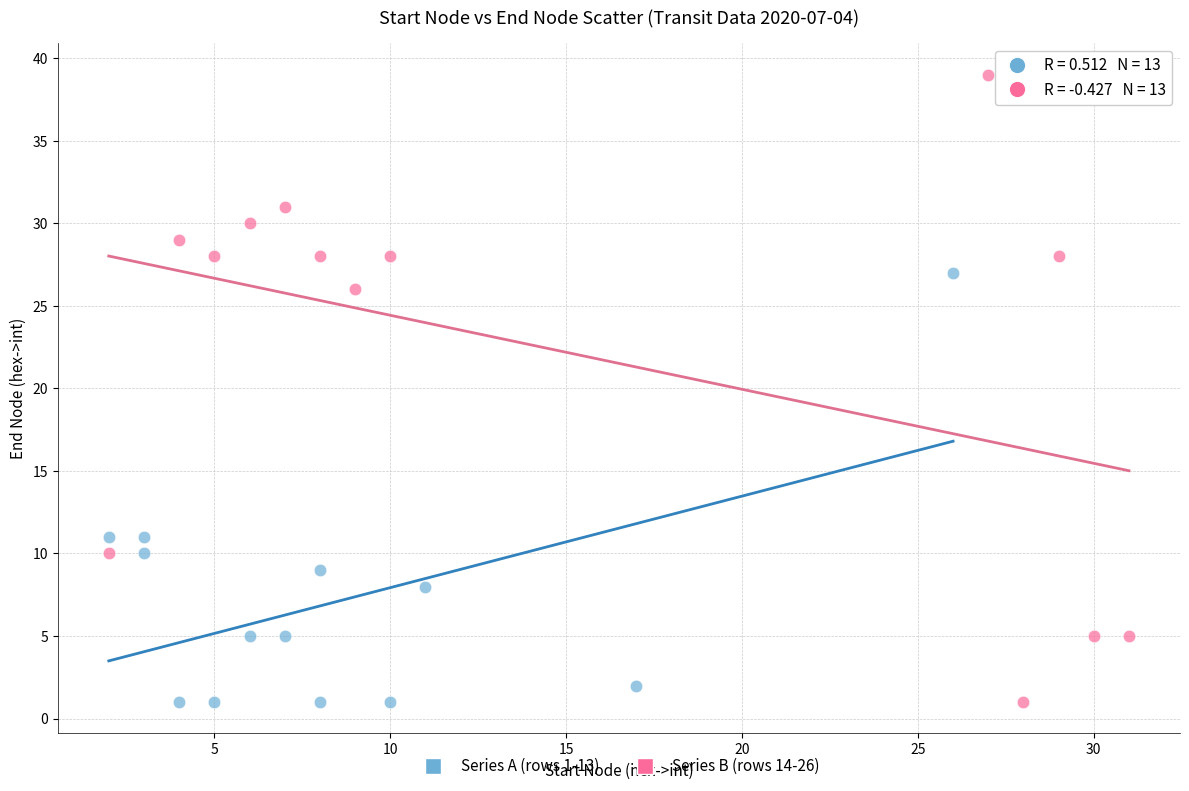

Which series contains the highest Y value?

Series B (rows 14-26)